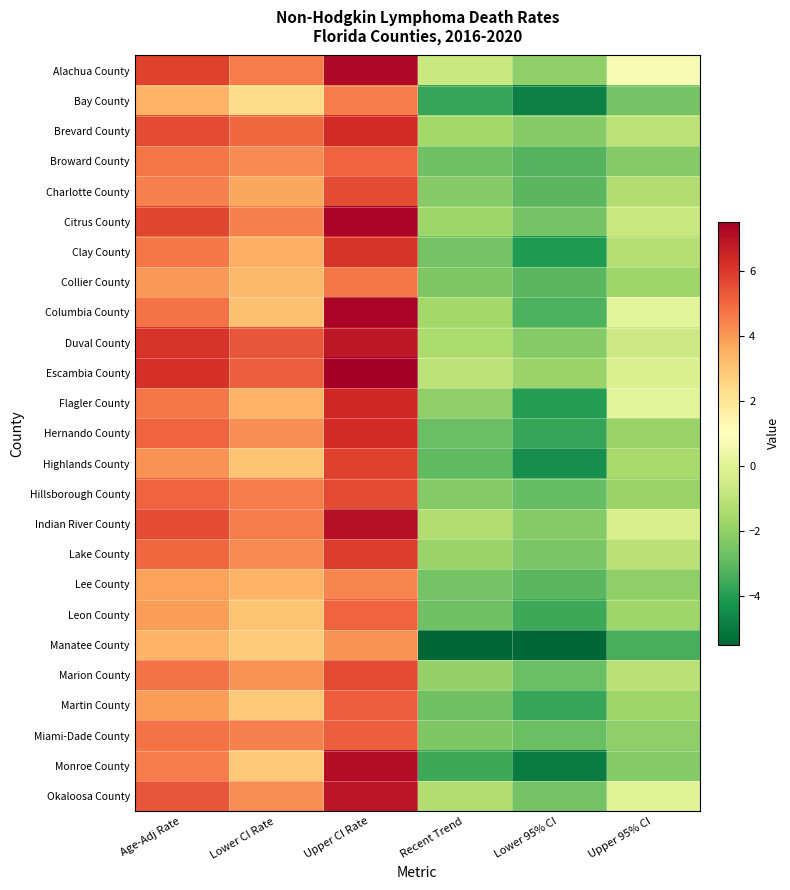

At which category does the chart reach its minimum across all series?

Lower 95% CI